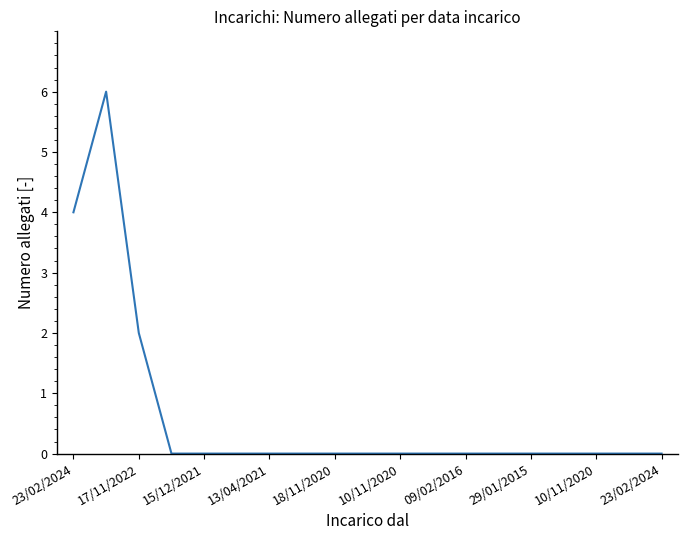

Is this an area chart (filled region under the line)?

No